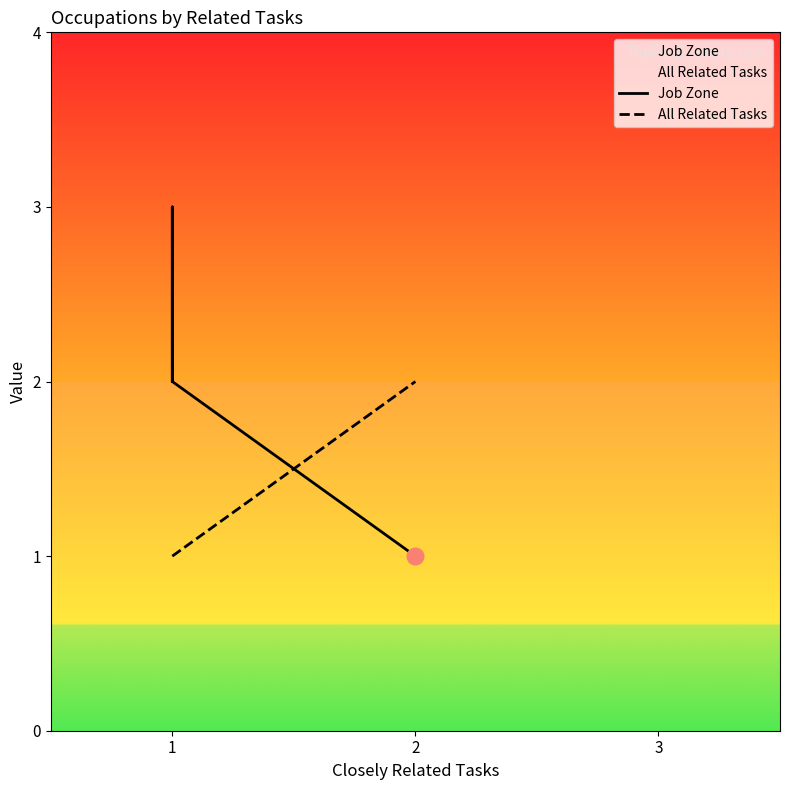

After their last crossing, which series has the higher values: Job Zone or All Related Tasks?

All Related Tasks